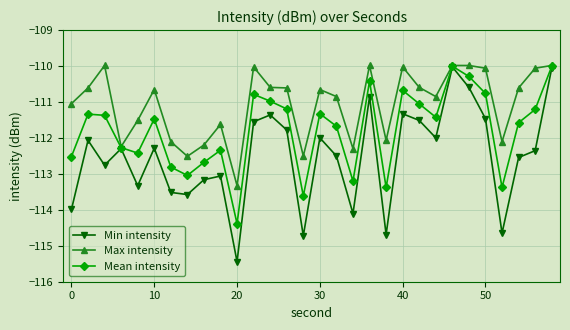

What is the lowest value of the Max intensity series?

-113.3